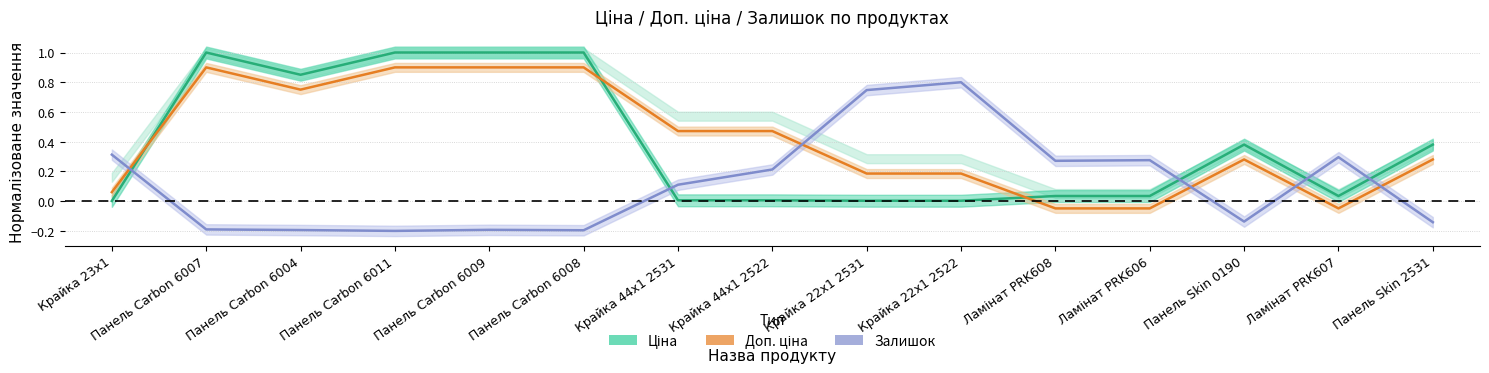

The Доп. ціна series shows -0.0 at Ламінат PRK606. True or false?

False